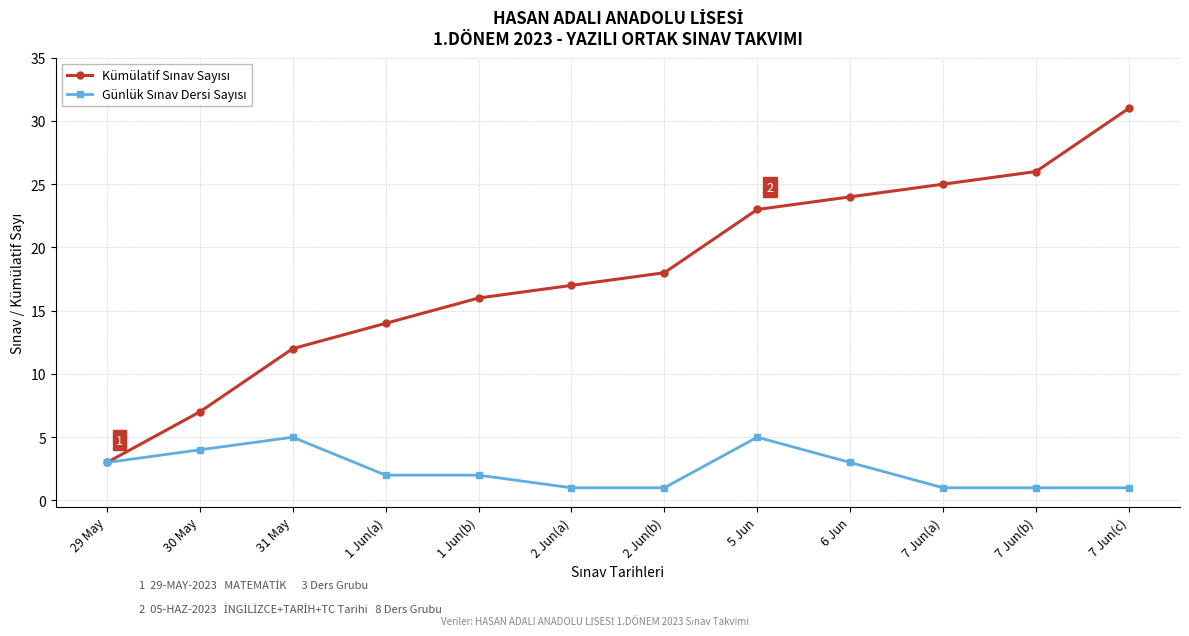

What is the label of the 1st point from the left?

29 May